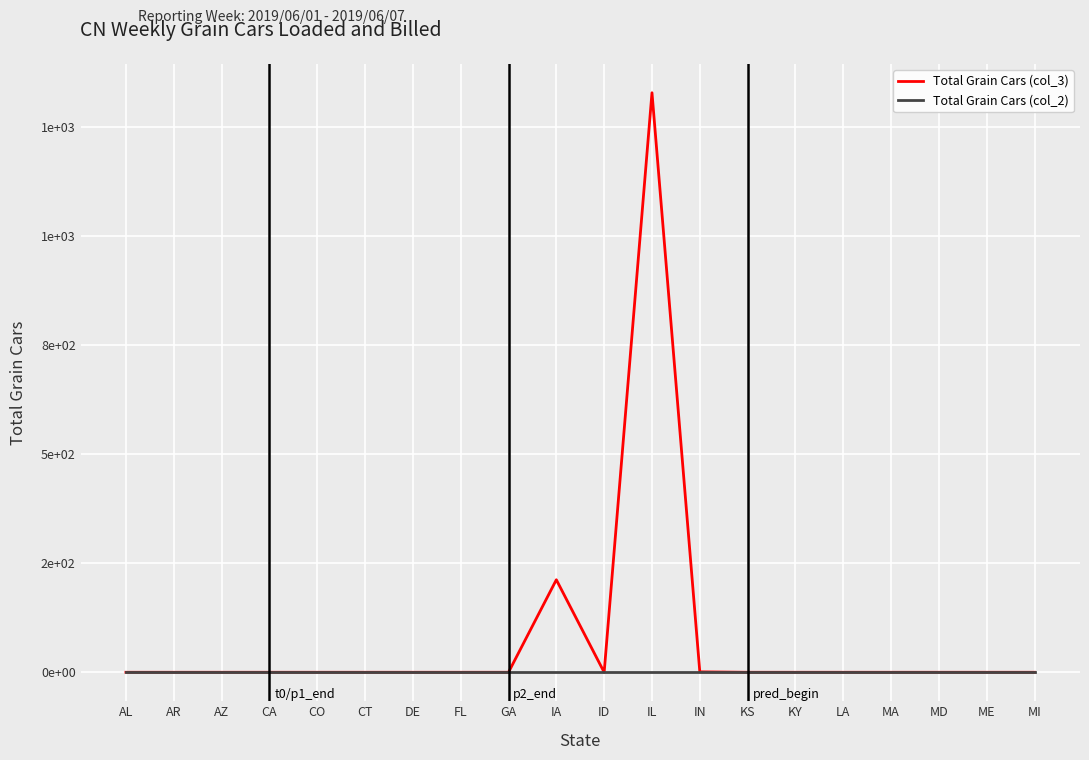

True or false: Total Grain Cars (col_3) and Total Grain Cars (col_2) cross at least once.

False